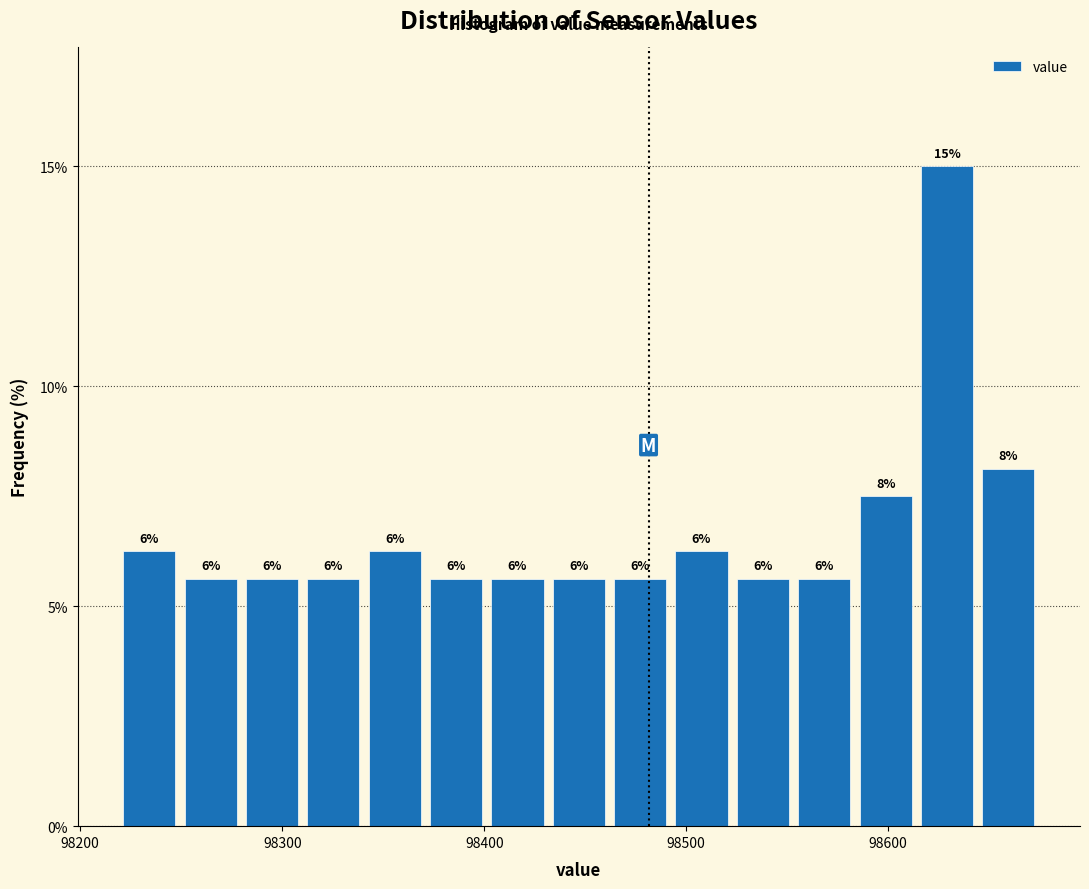

Read against the x-axis, roughly where is the centre of the tallest bar?

98630